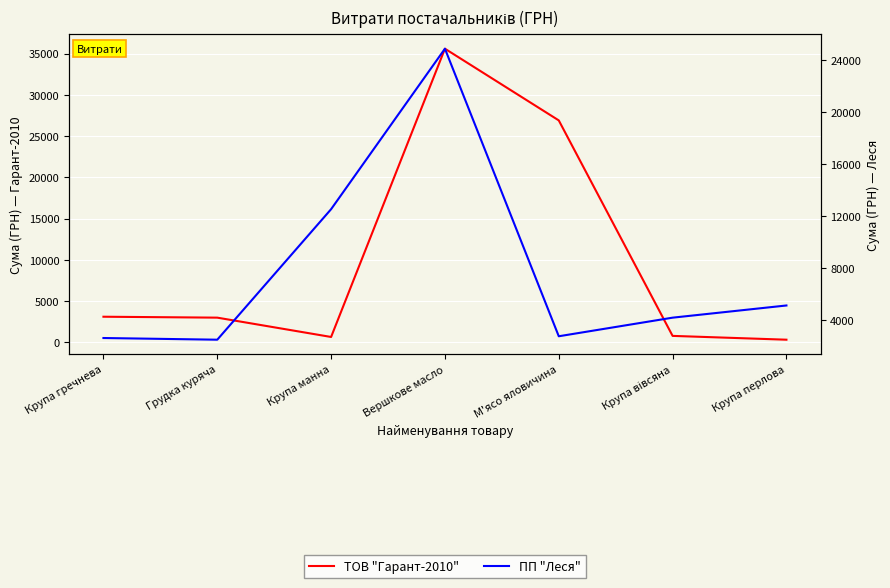

What is the label of the 7th point from the right?

Крупа гречнева